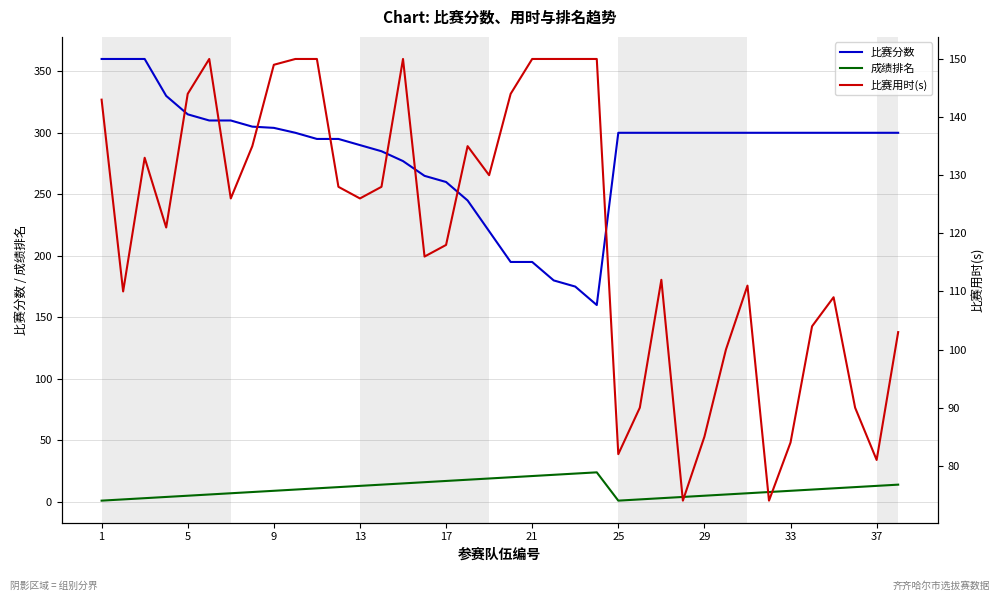

Rank the series by their maximum value, from lowest to highest.

成绩排名, 比赛用时(s), 比赛分数